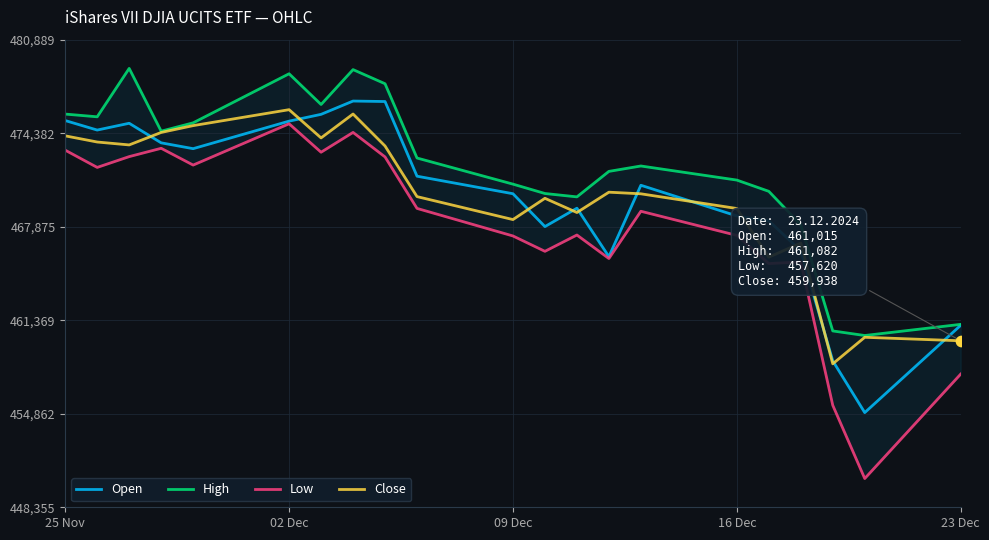

Which series contains the lowest Y value?

Low